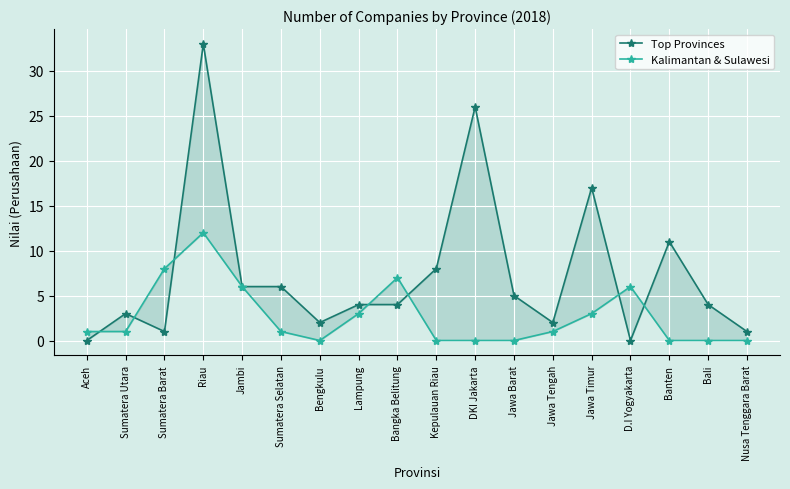

Where do Kalimantan & Sulawesi and Top Provinces first cross each other?

Aceh and Sumatera Utara